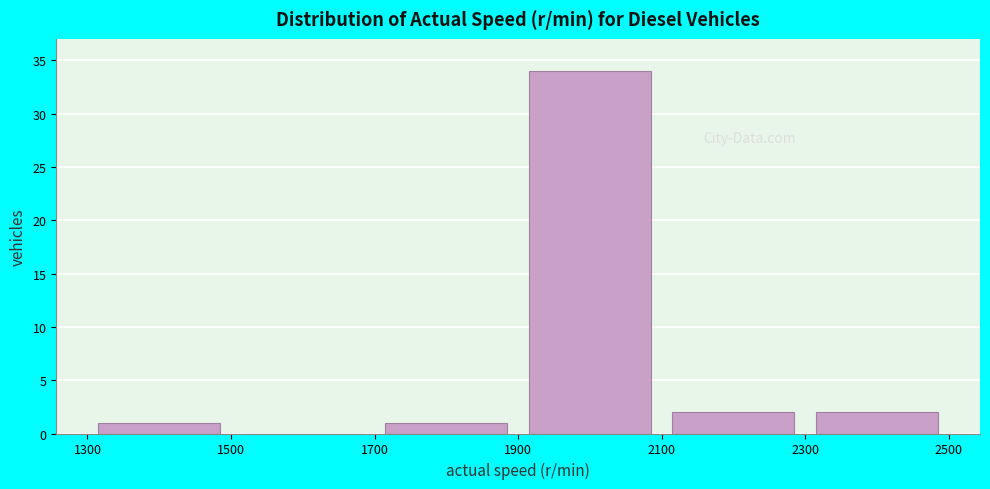

How tall is the bar that spans 1700 to 1900 on the x-axis? The values are not printed on the chart, so give them approximately, as read against the axis.

1